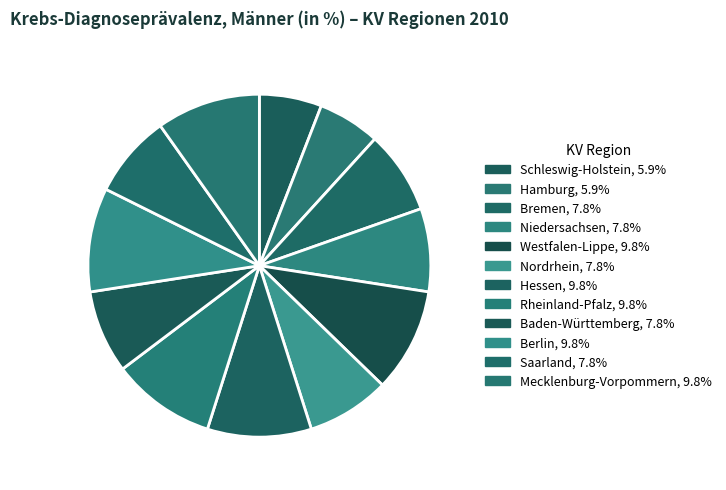

Which category has the biggest portion of the pie?

Westfalen-Lippe